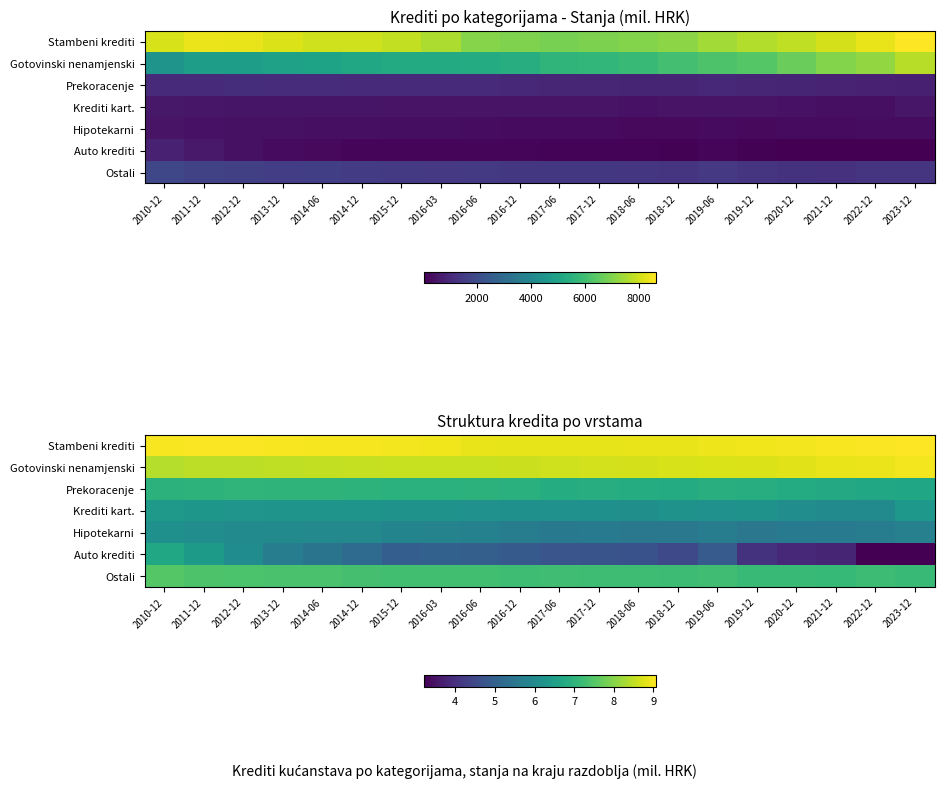

What is the difference between the highest and lowest values at 2014-06?

3.5